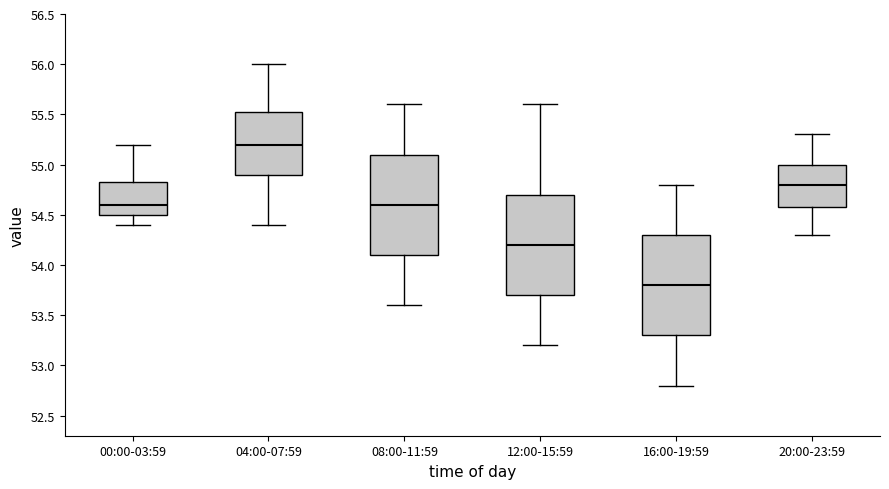

Reading left to right, transcribe this box plot: for each box, give where its median line is, the range the box spans, and where its two whiskers end, as read against the y-axis. The values are not printed on the chart, so give them approximately, as read against the axis.

00:00-03:59: median 54.60, box 54.50 to 54.85, whiskers 54.40 to 55.20
04:00-07:59: median 55.20, box 54.90 to 55.55, whiskers 54.40 to 56.00
08:00-11:59: median 54.60, box 54.10 to 55.10, whiskers 53.60 to 55.60
12:00-15:59: median 54.20, box 53.70 to 54.70, whiskers 53.20 to 55.60
16:00-19:59: median 53.80, box 53.30 to 54.30, whiskers 52.80 to 54.80
20:00-23:59: median 54.80, box 54.60 to 55.00, whiskers 54.30 to 55.30